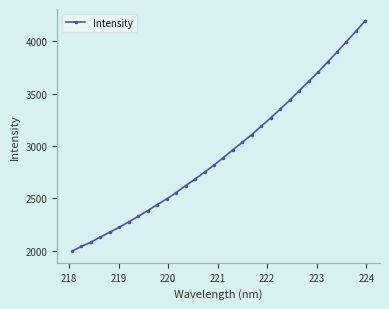

What is the smallest value displayed?

1994.9